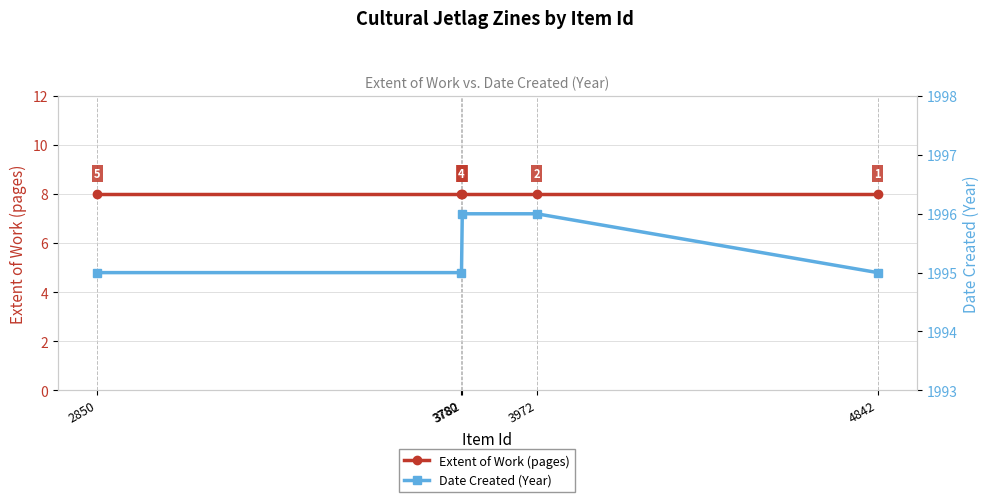

True or false: Date Created (Year) and Extent of Work (pages) cross at least once.

False